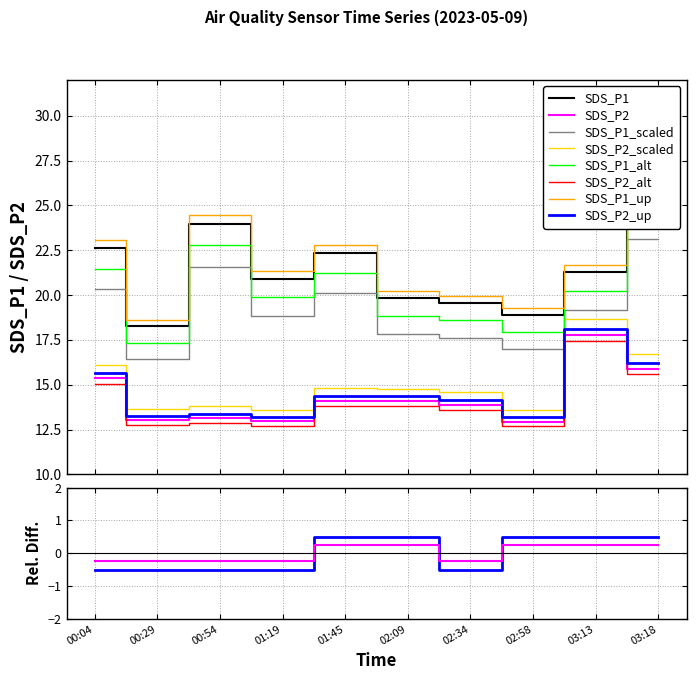

Reading left to right, transcribe all the data shown in this chart.

SDS_P1: 22.6	18.2	24.0	20.9	22.4	19.8	19.6	18.9	21.3	25.7
SDS_P2: 15.3	13.0	13.1	12.9	14.1	14.1	13.9	12.9	17.8	15.9
Signal: -0.5	-0.5	-0.5	-0.5	0.5	0.5	-0.5	0.5	0.5	0.5